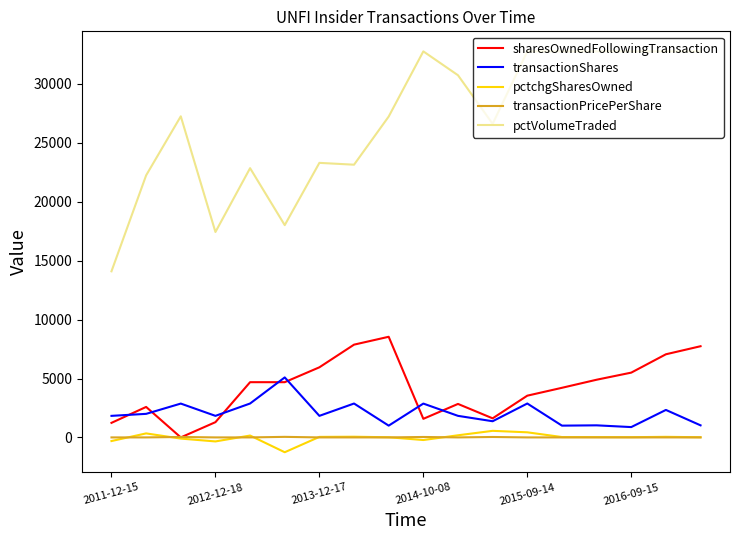

Which series has the largest total across all categories?

pctVolumeTraded